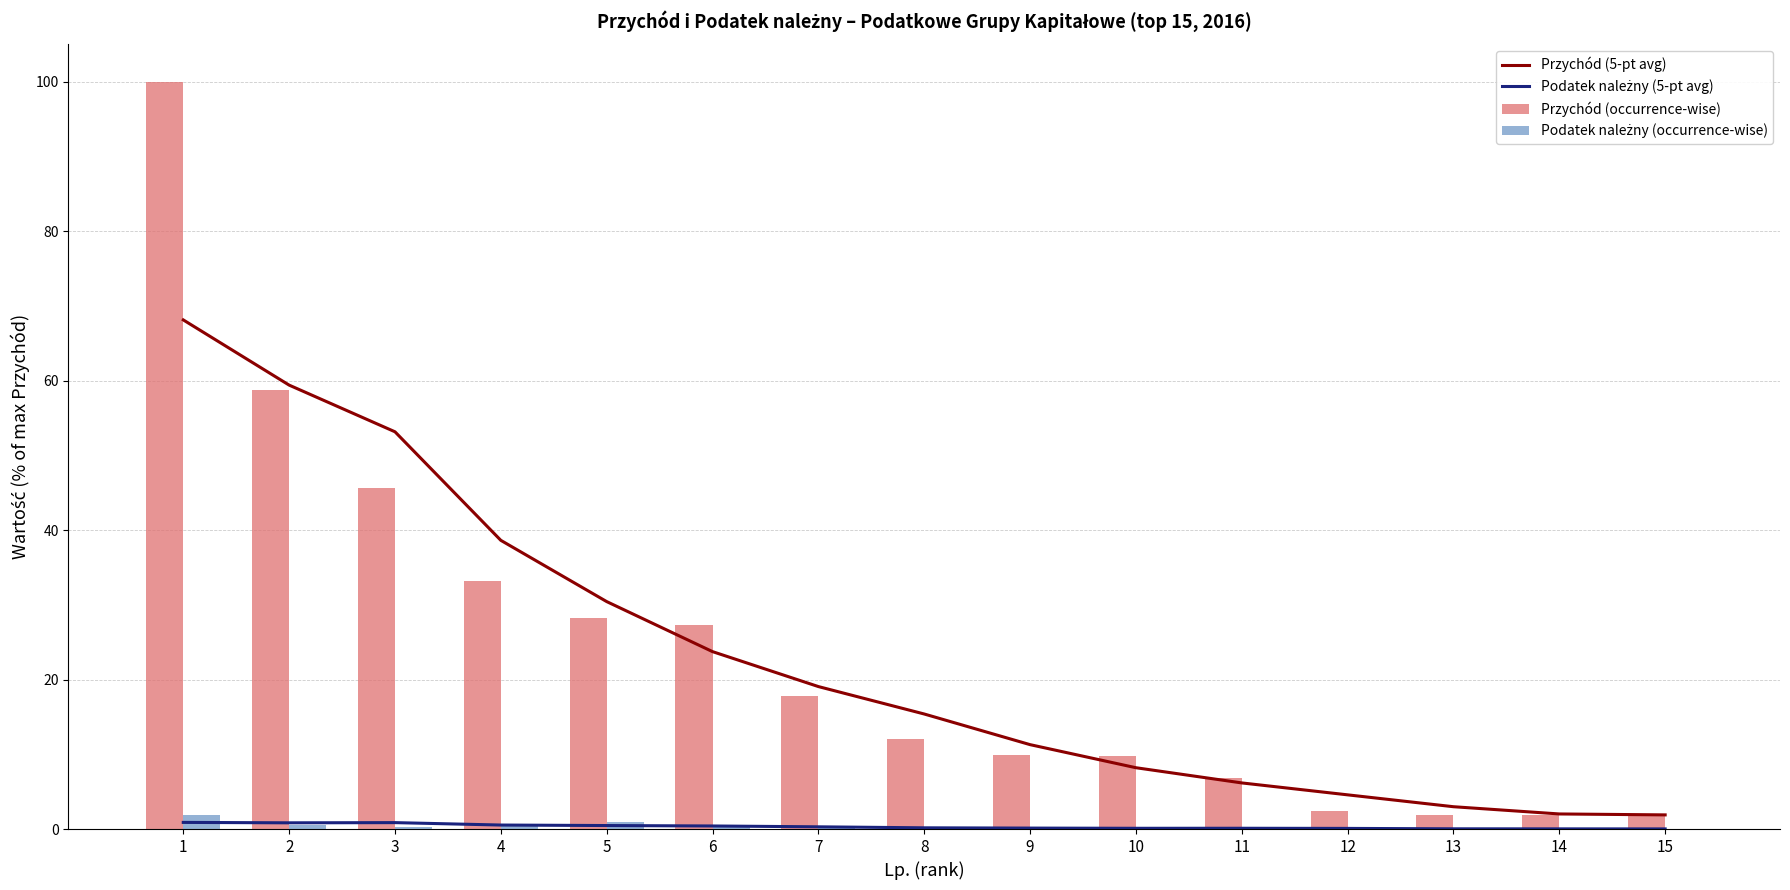

Which series has the widest spread of values?

Przychód (occurrence-wise)